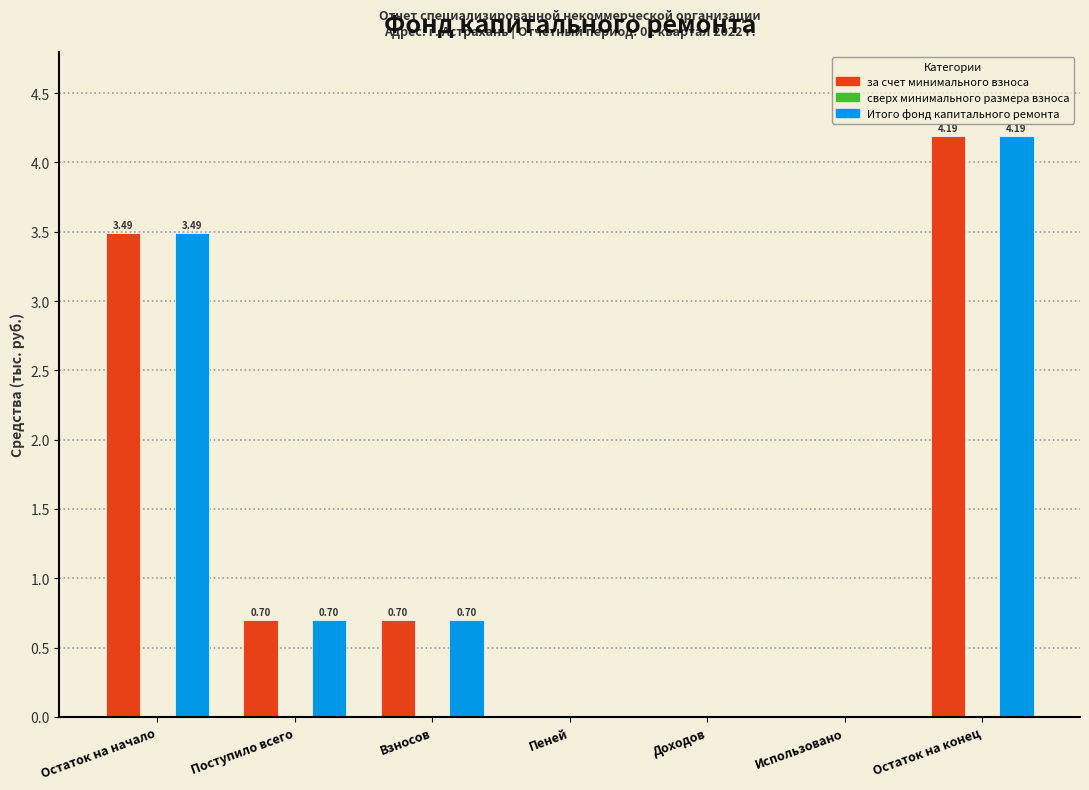

What is the sum of all Итого фонд капитального ремонта values?

9.1